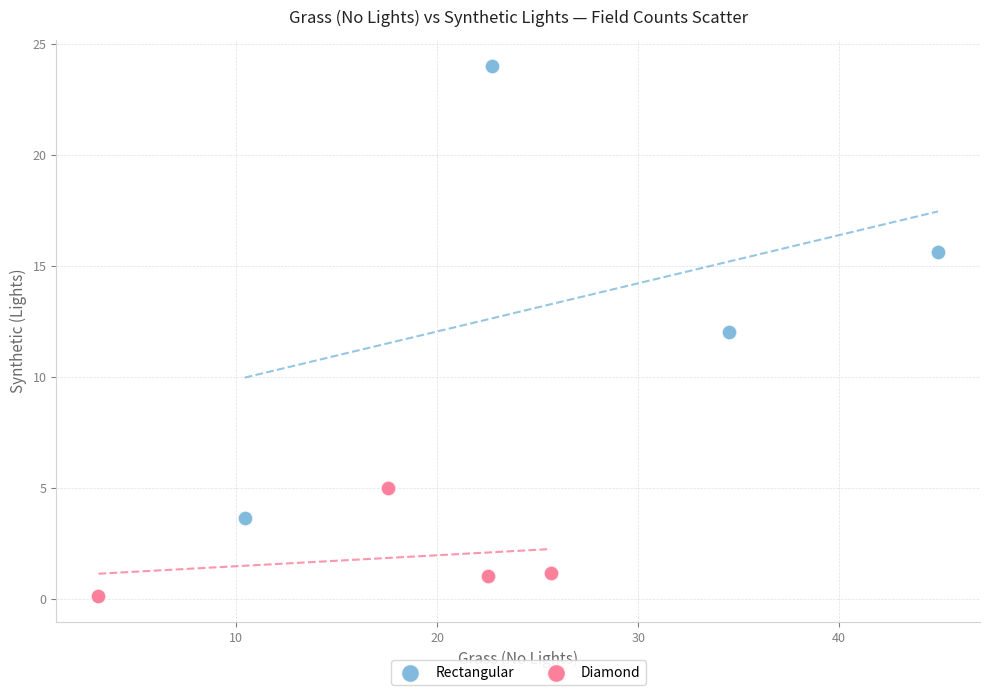

Which series contains the highest Y value?

Rectangular